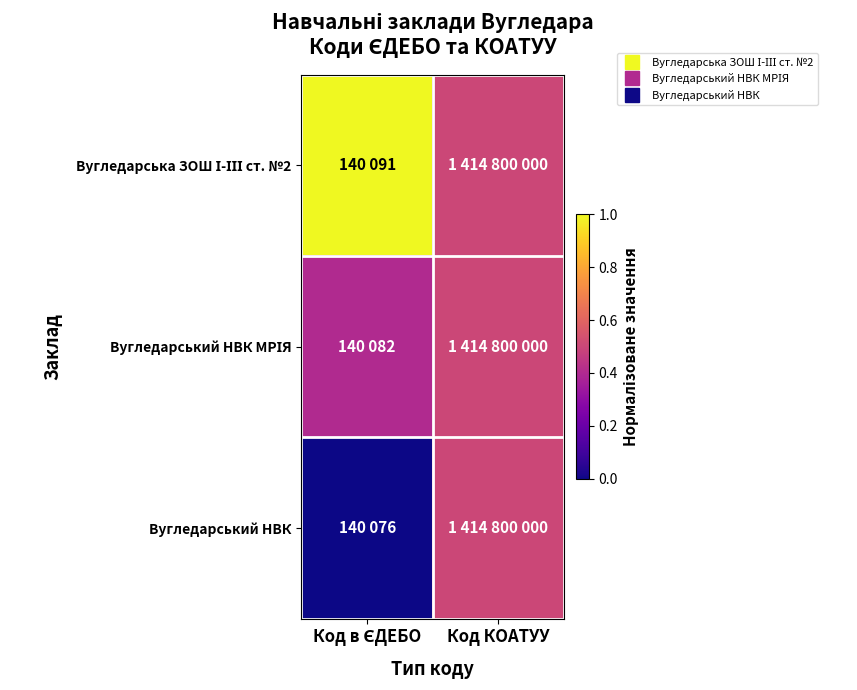

Which label corresponds to the largest value in the chart?

Код в ЄДЕБО